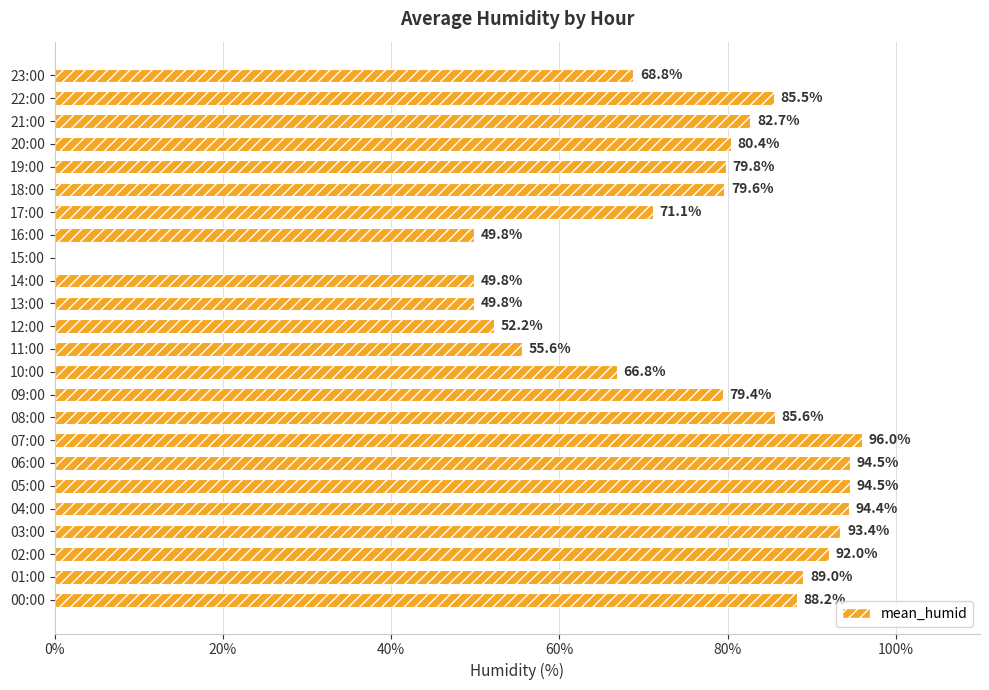

Is it true that the value at 20:00 is 30.6?

False